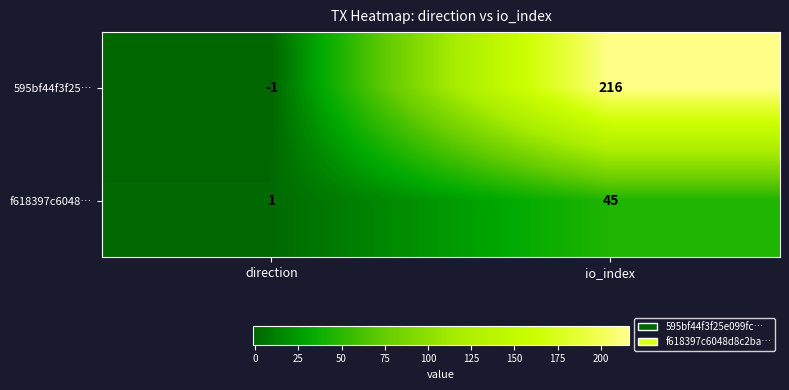

Where is 595bf44f3f25… nearest to the value 107?

direction